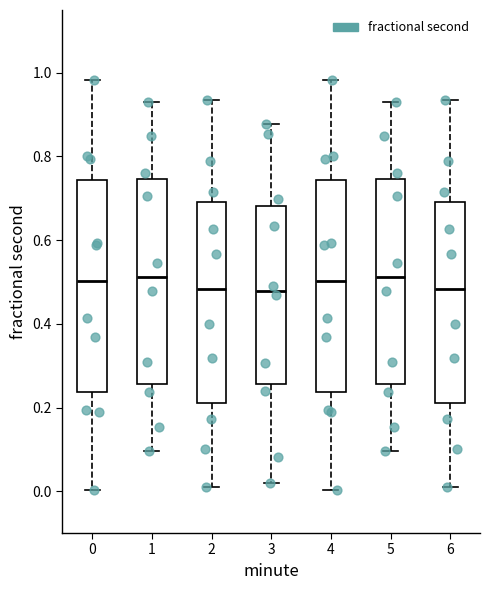

Where does the lower whisker of the box at x = 4 end on the y-axis? The values are not printed on the chart, so give them approximately, as read against the axis.

0.00